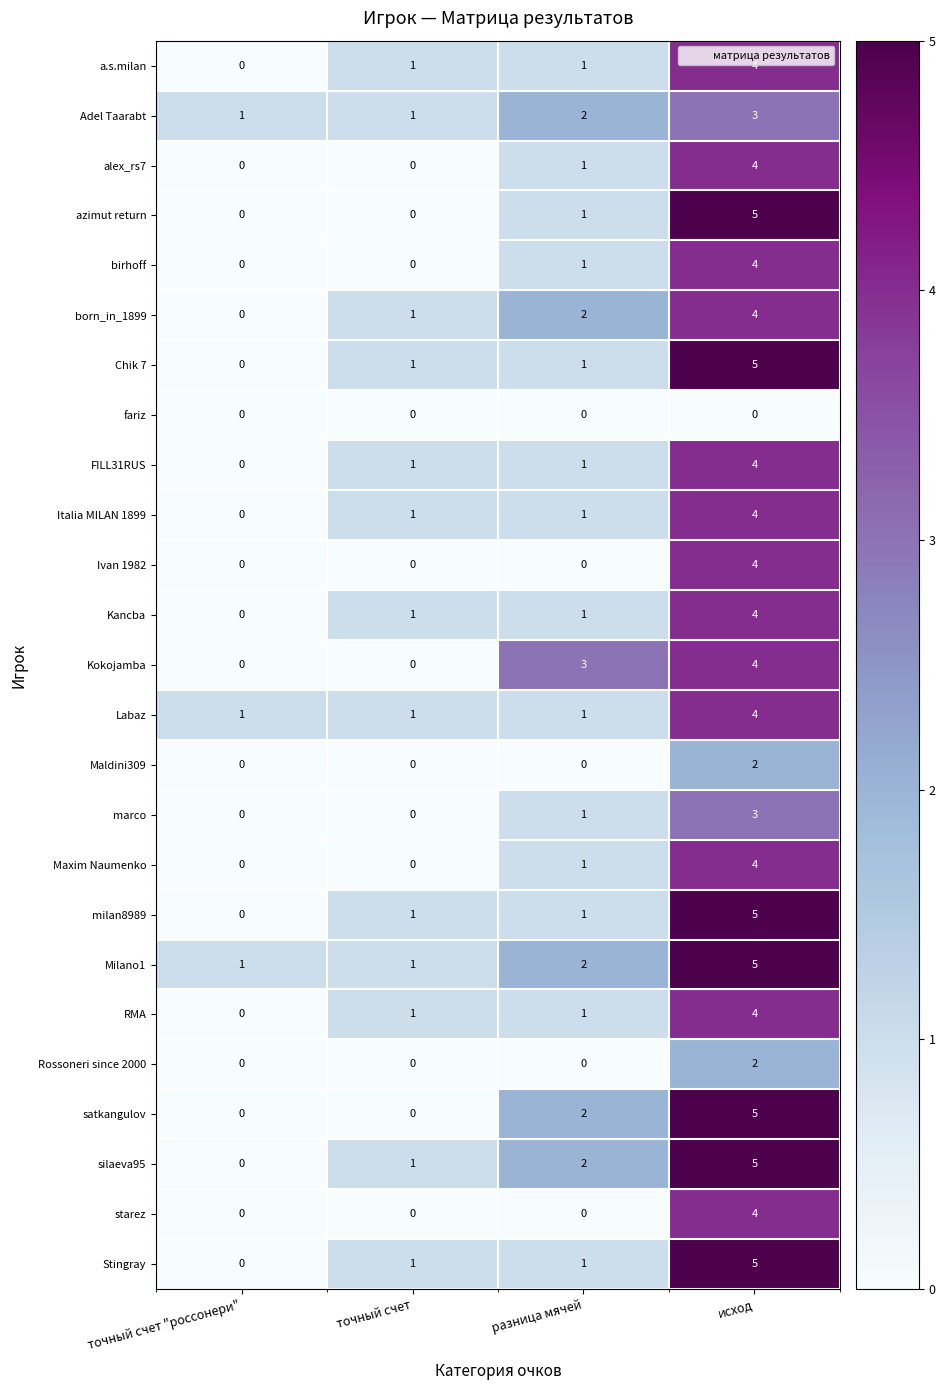

True or false: milan8989 has a value of 1 at точный счет.

True